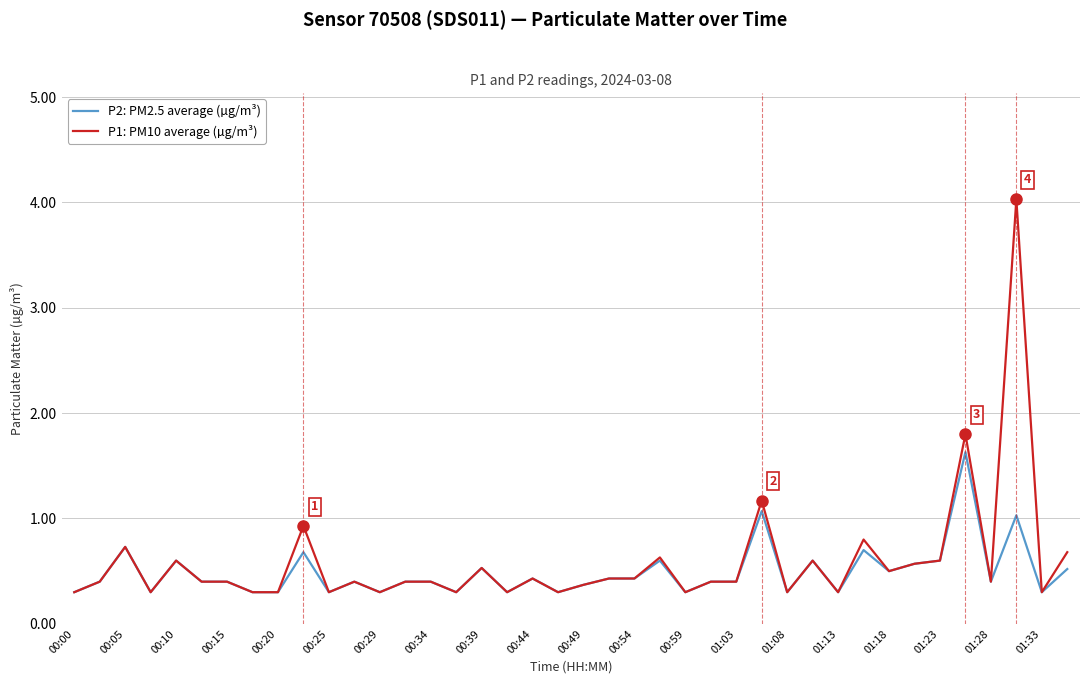

What is the maximum value shown in the chart?

4.0